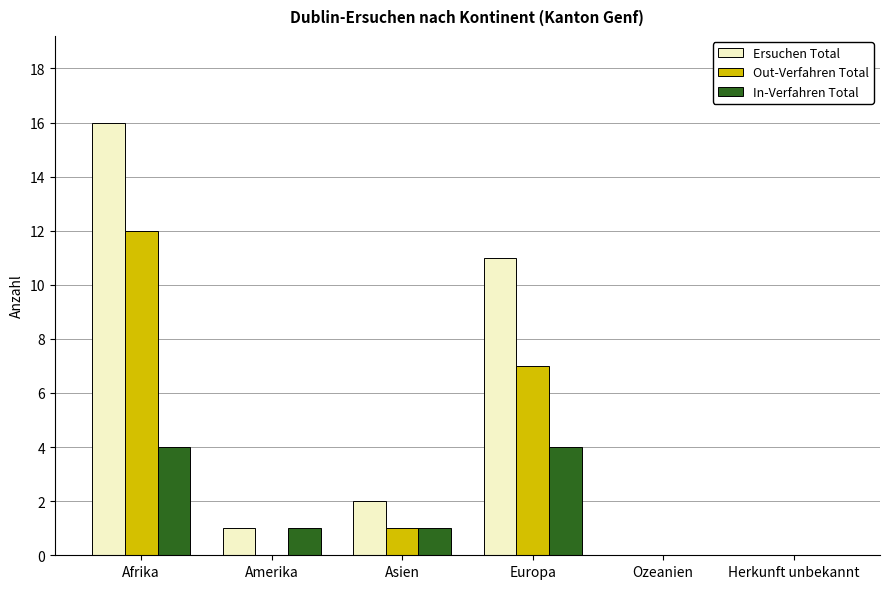

Count the number of categories in the chart.

6